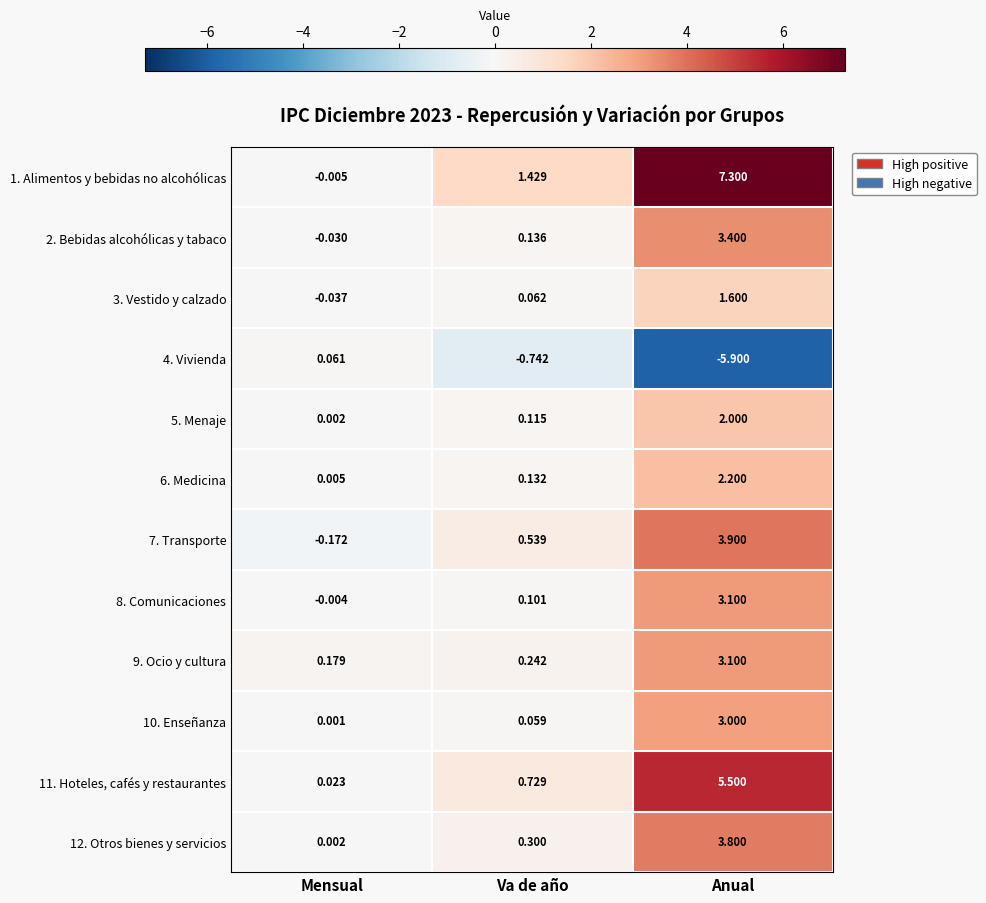

Count the number of categories in the chart.

3